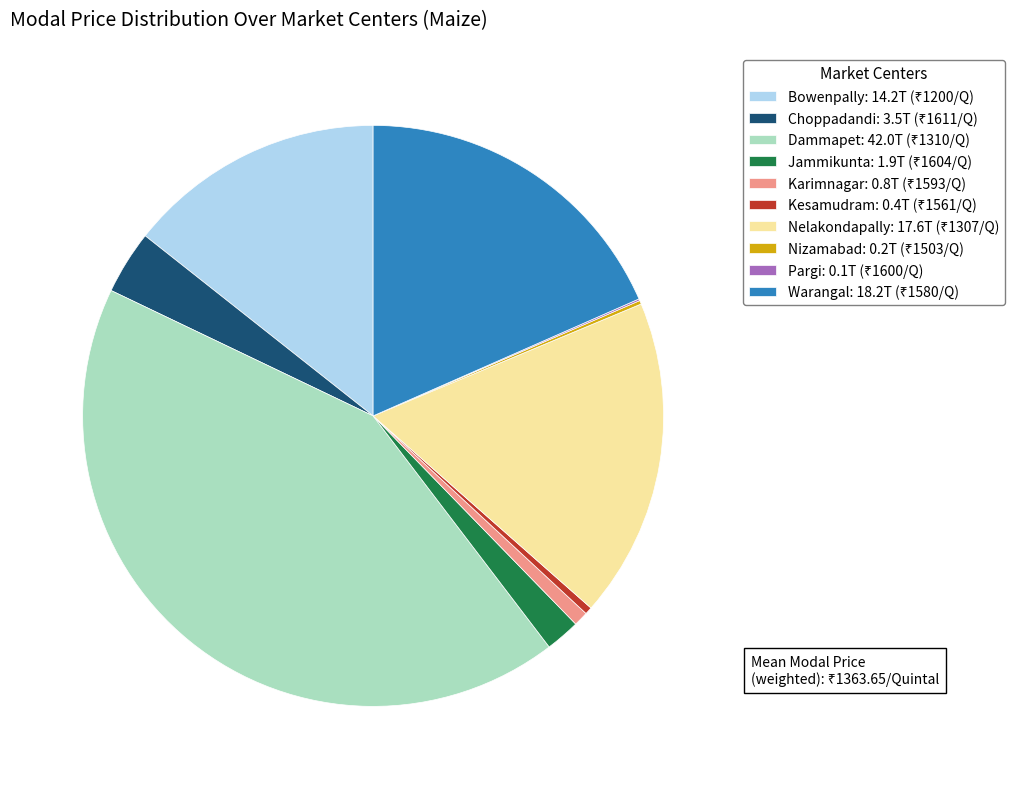

Is there any slice that represents more than half of the pie?

No